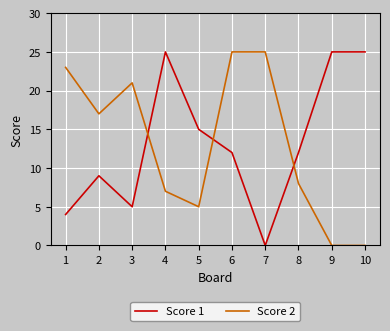

Reading right to left, what are all the values shown in this chart?

Score 1: 10=25	9=25	8=12	7=0	6=12	5=15	4=25	3=5	2=9	1=4
Score 2: 10=0	9=0	8=8	7=25	6=25	5=5	4=7	3=21	2=17	1=23